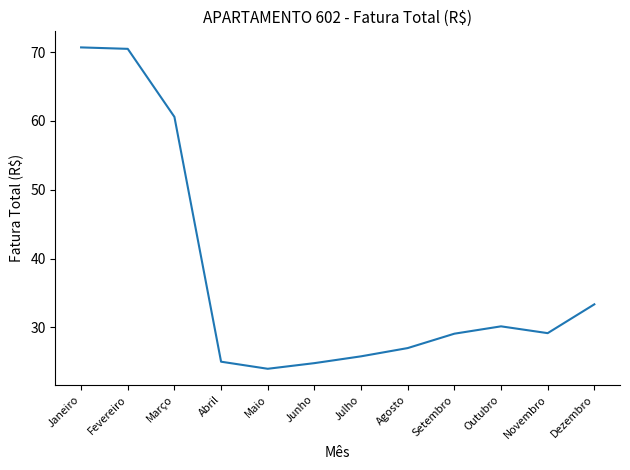

What is the maximum value shown in the chart?

70.7